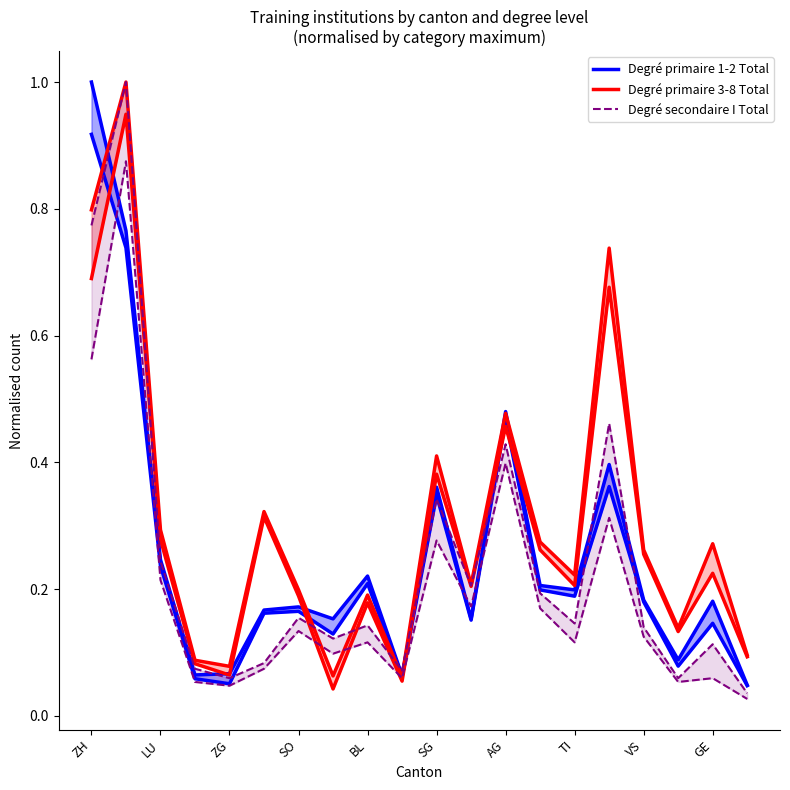

After their last crossing, which series has the higher values: Degré primaire 1-2 Total or Degré secondaire I Total?

Degré primaire 1-2 Total